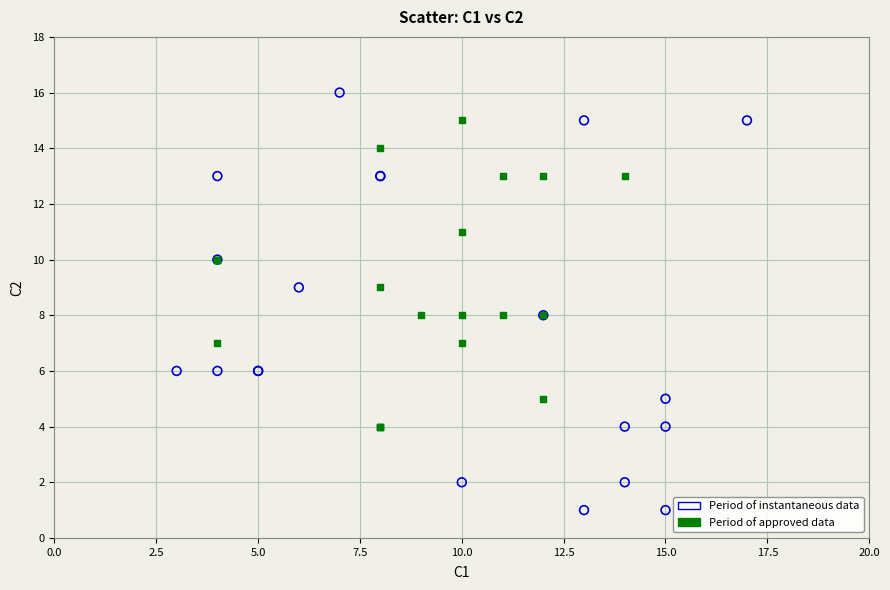

What are all the series names shown in the legend?

Period of instantaneous data, Period of approved data